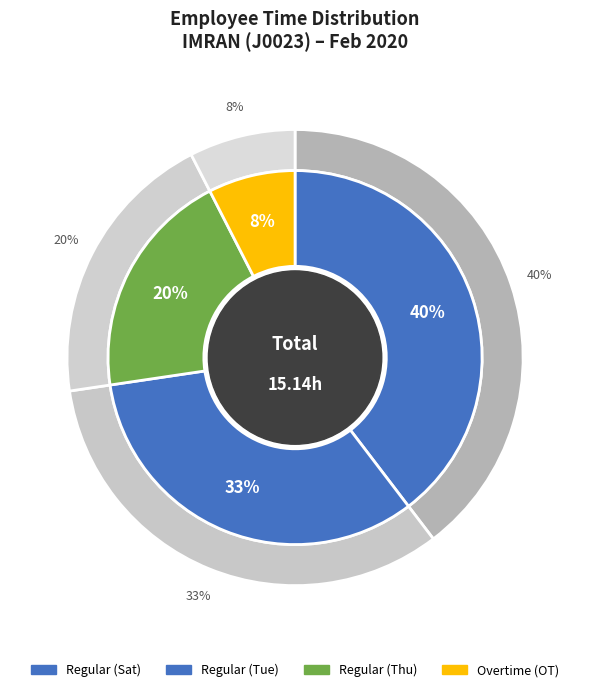

Between 3 and 1, which is larger?

3